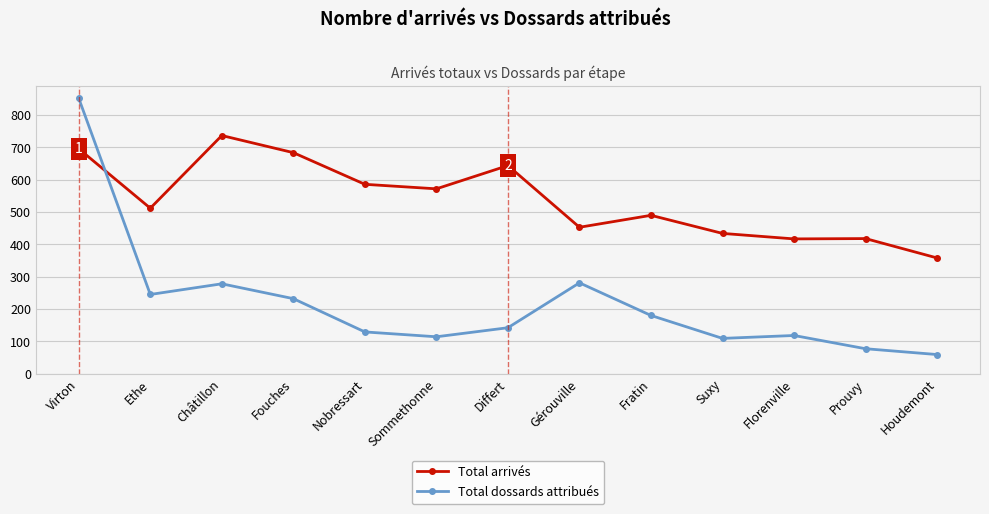

Where is the first local maximum for Total arrivés?

Châtillon